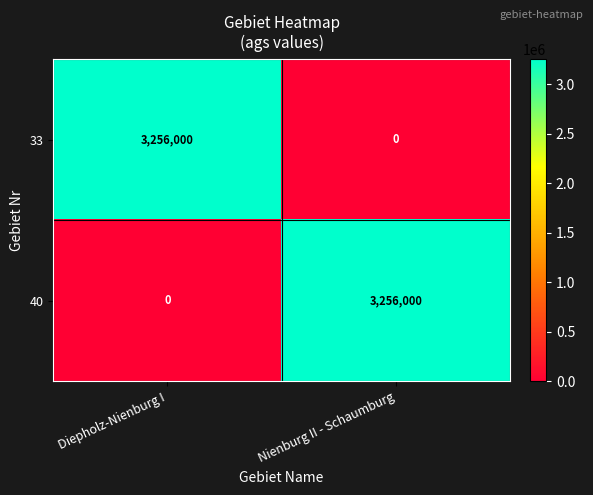

What is the average value of the 33 series?

1628000